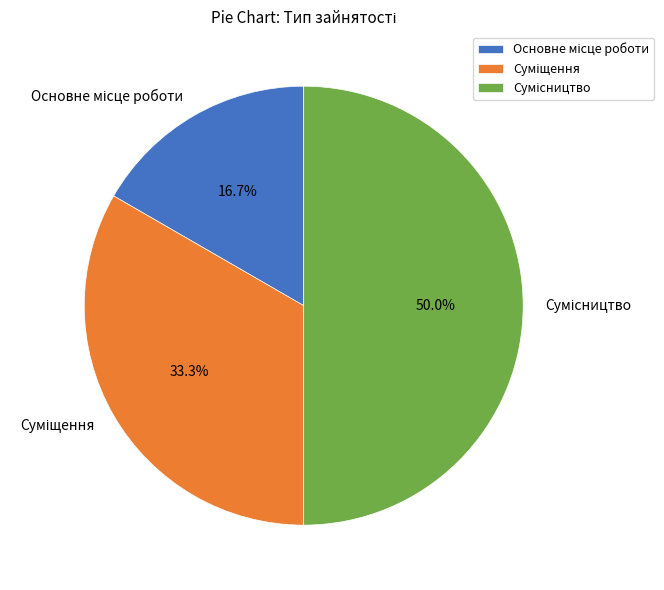

Which category has the biggest portion of the pie?

Сумісництво